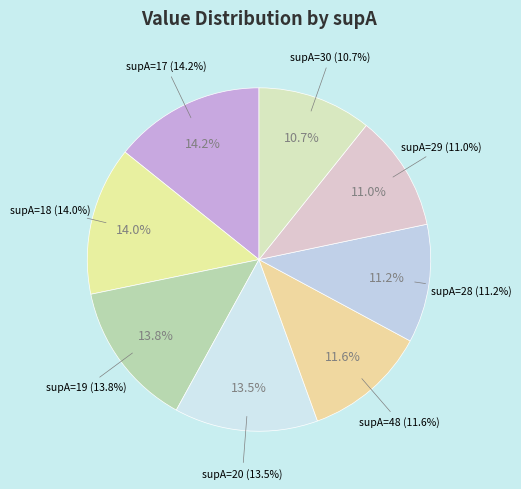

To the nearest percent, what is the difference between the largest and smallest slice percentages?

4%